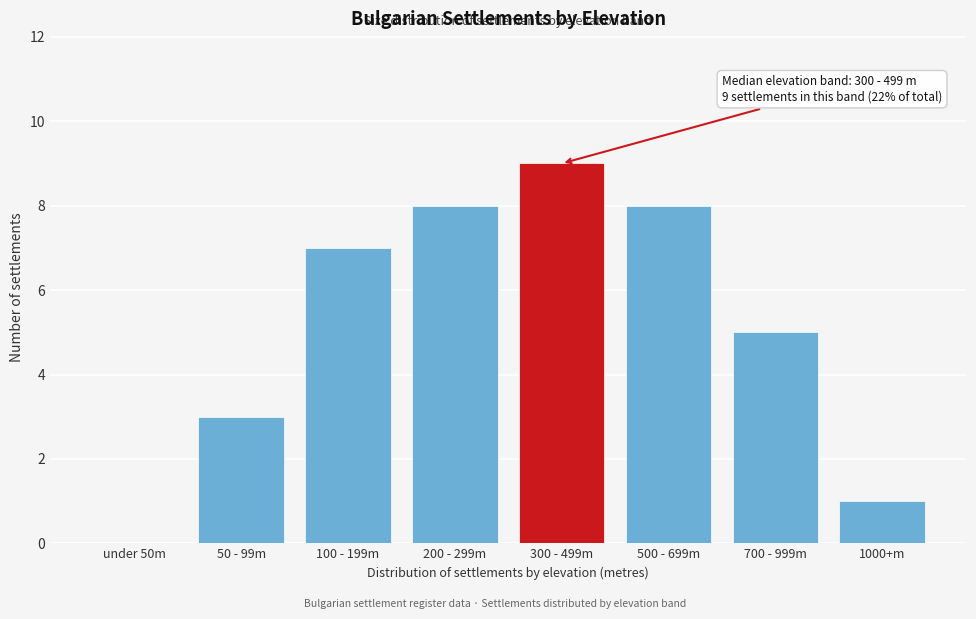

Reading left to right, list all the values displayed in this chart.

under 50m=0	50 - 99m=3	100 - 199m=7	200 - 299m=8	300 - 499m=9	500 - 699m=8	700 - 999m=5	1000+m=1